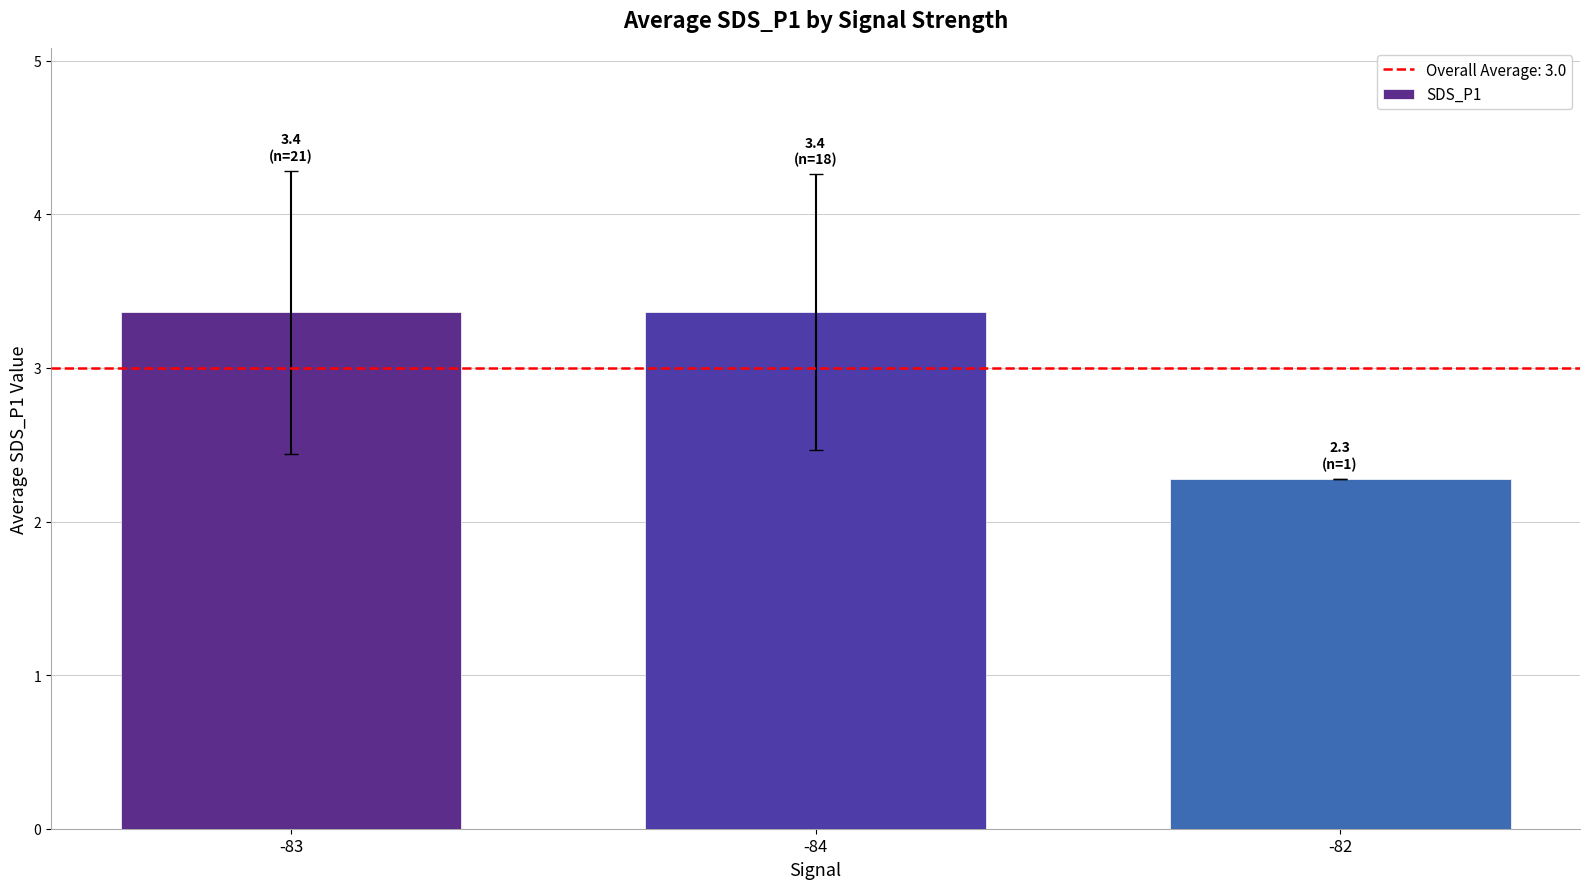

The chart shows a value of 2.3 at -82. True or false?

True